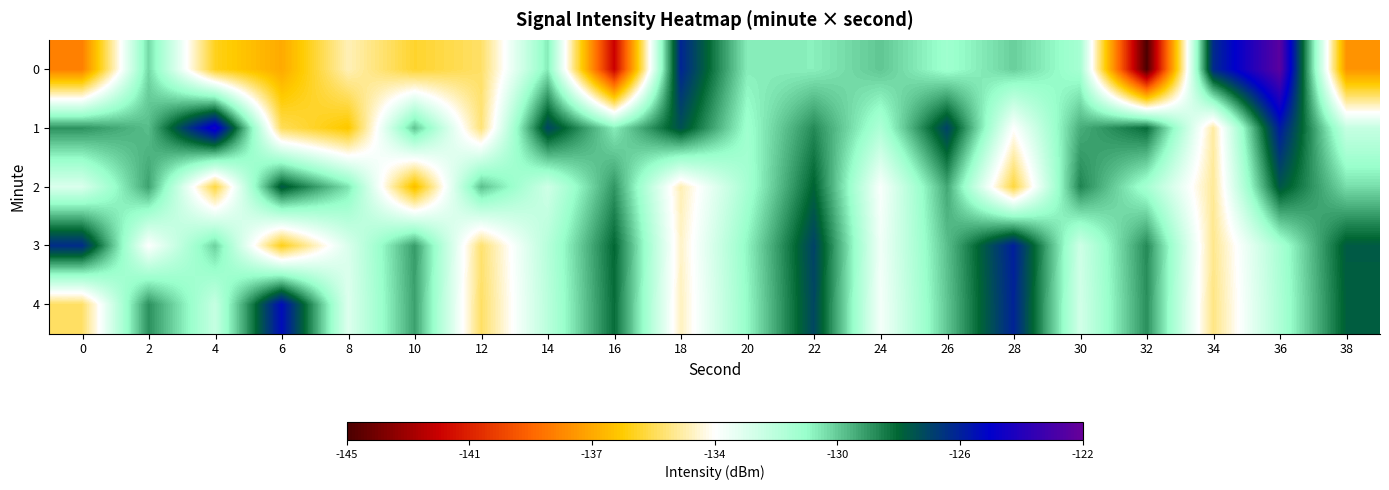

At 0, list the series in order from largest to smallest.

3, 1, 2, 4, 0